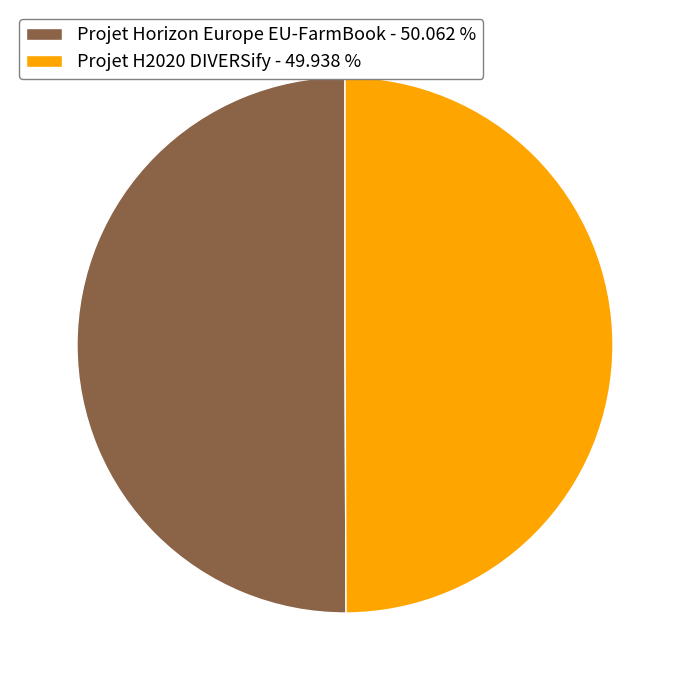

What is the ratio of the value at Projet H2020 DIVERSify - 49.938 % to the value at Projet Horizon Europe EU-FarmBook - 50.062 %?

1.0